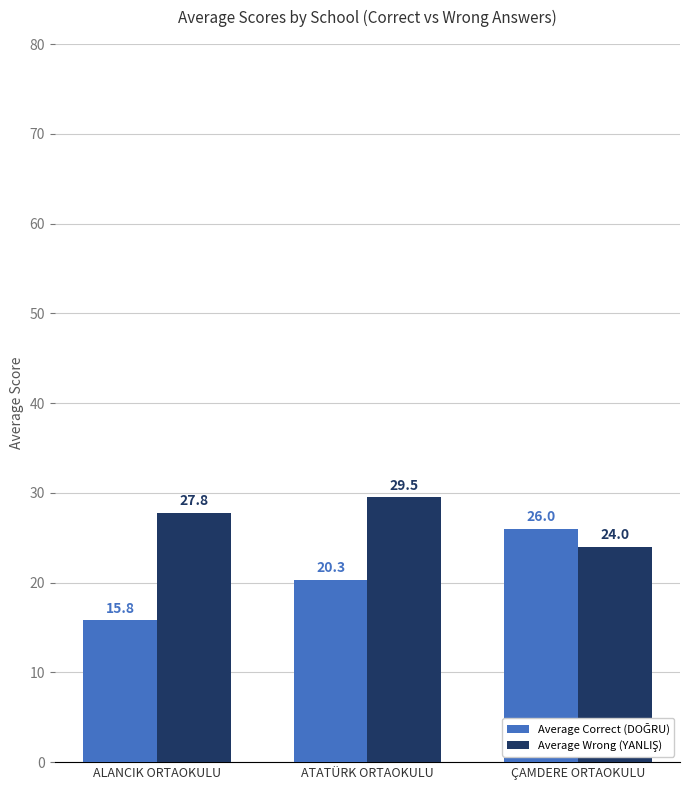

What is the label of the 2nd bar from the right?

ATATÜRK ORTAOKULU